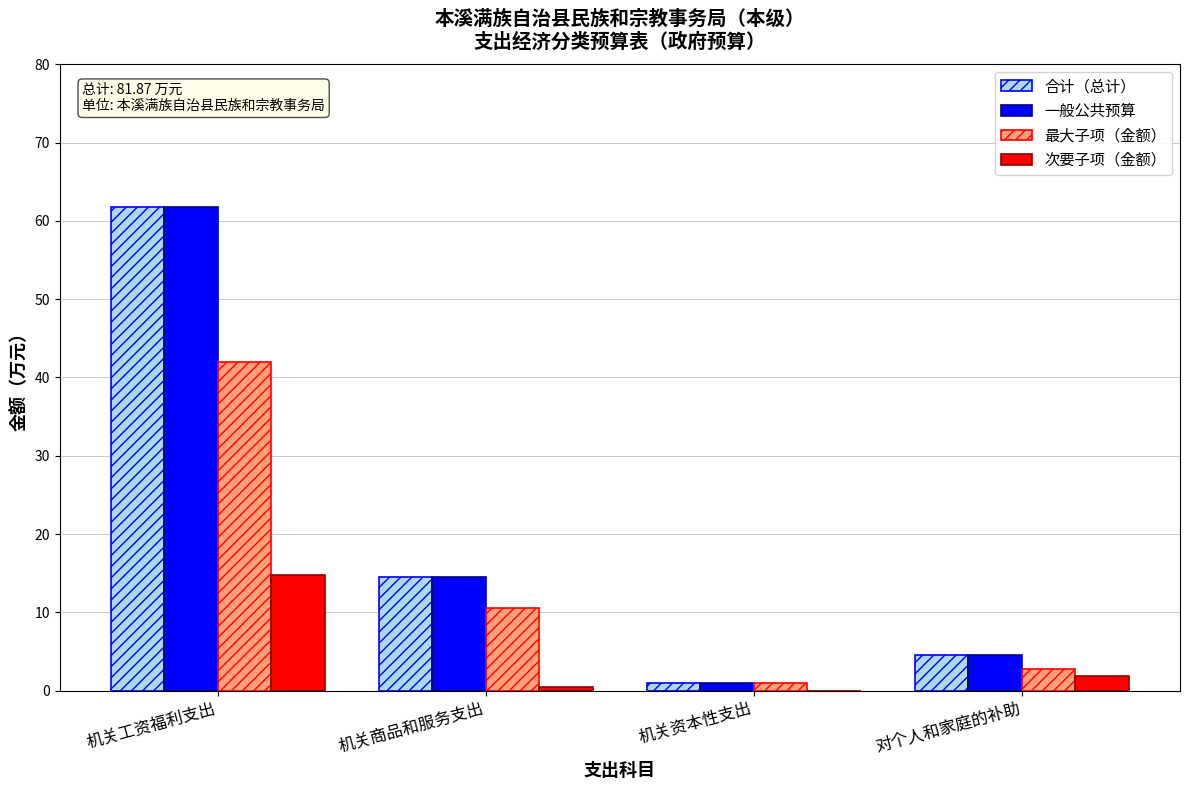

Which label corresponds to the largest value in the chart?

机关工资福利支出